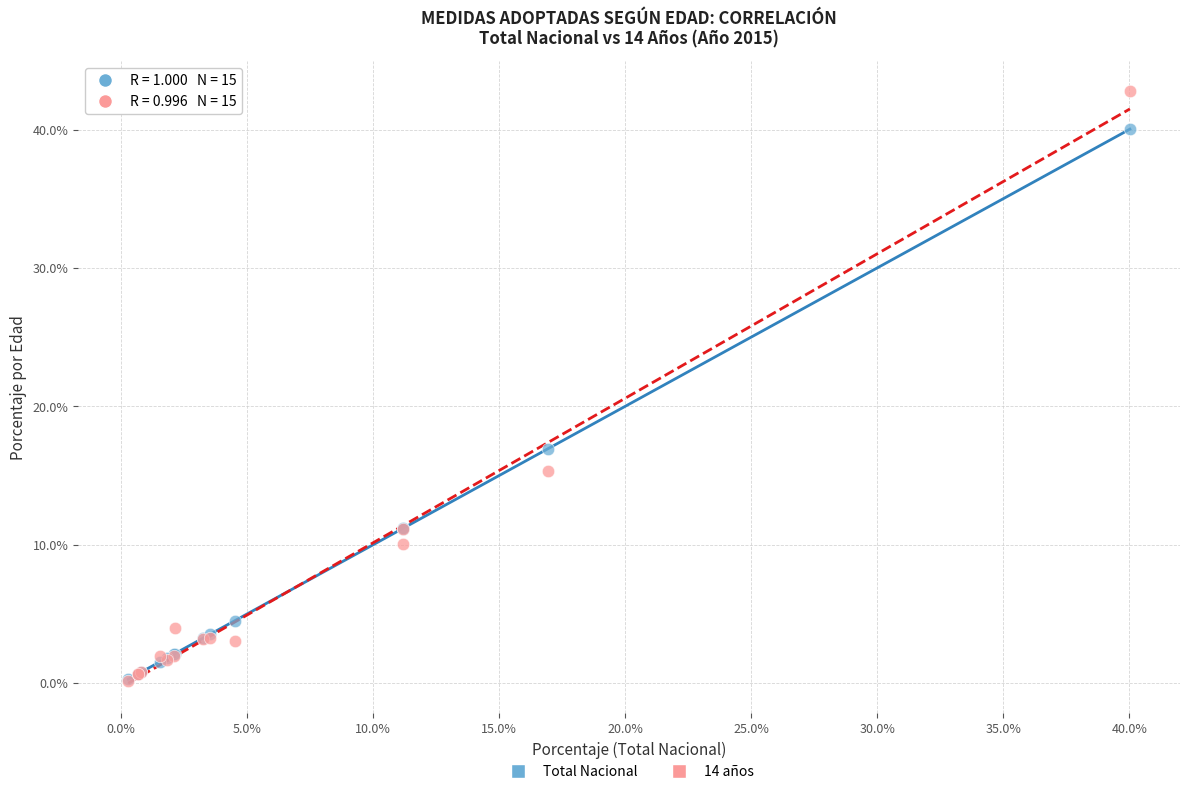

Across all series, what Y value is closest to 21?

16.9